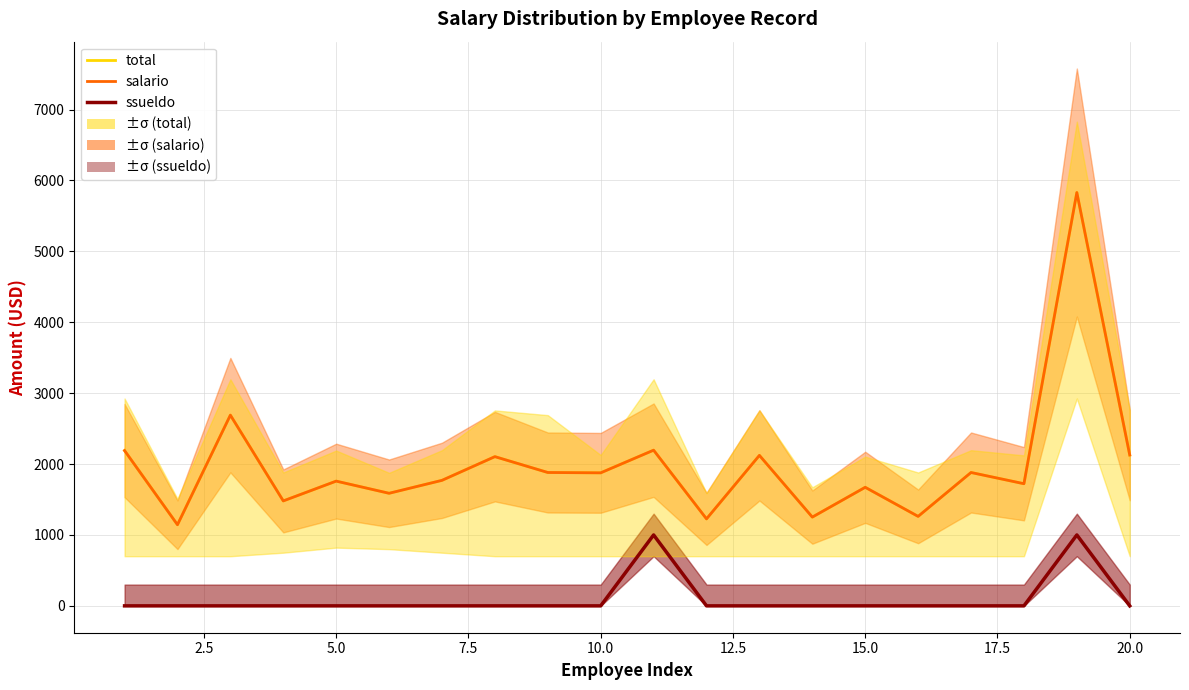

Reading left to right, list all the values displayed in this chart.

total: 2190.0	1144.0	2689.7	1480.0	1759.2	1587.6	1770.1	2104.4	1880.7	1876.0	2195.5	1226.7	2122.1	1251.7	1672.0	1261.7	1880.7	1722.5	5829.1	2127.5
salario: 2190.0	1144.0	2689.7	1480.0	1759.2	1587.6	1770.1	2104.4	1880.7	1876.0	2195.5	1226.7	2122.1	1251.7	1672.0	1261.7	1880.7	1722.5	5829.1	2127.5
ssueldo: 0.0	0.0	0.0	0.0	0.0	0.0	0.0	0.0	0.0	0.0	1000.0	0.0	0.0	0.0	0.0	0.0	0.0	0.0	1000.0	0.0